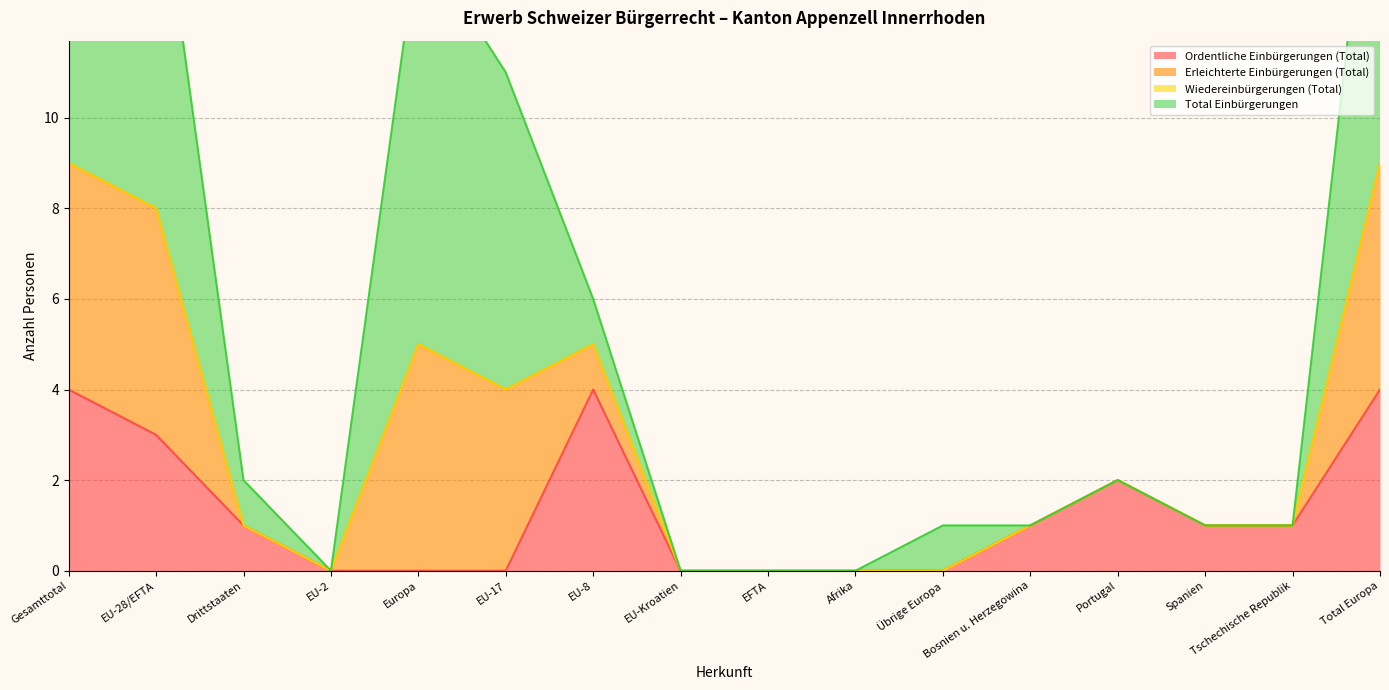

The Ordentliche Einbürgerungen (Total) series shows 2 at EU-28/EFTA. True or false?

False